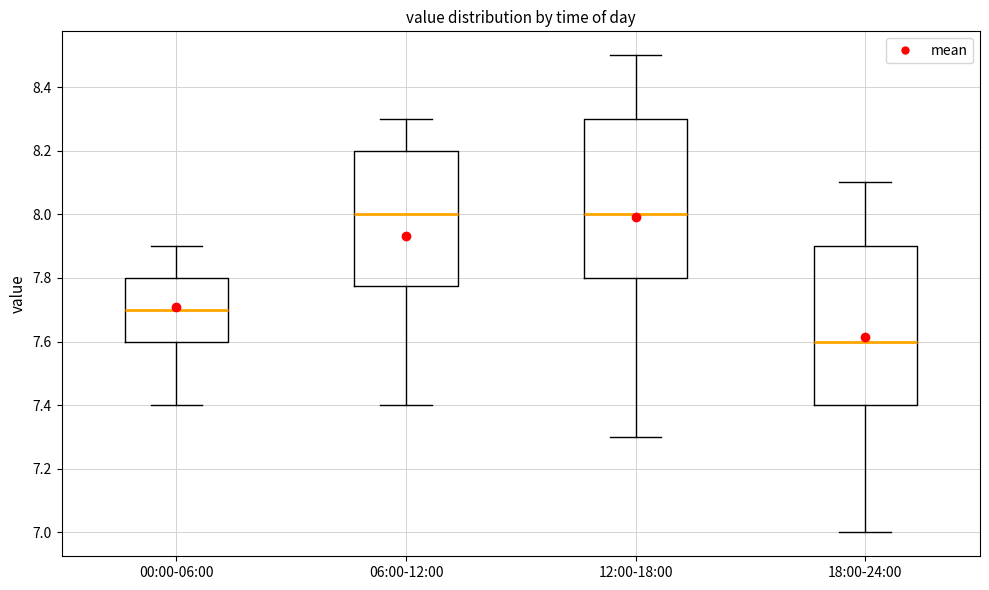

Where does the lower whisker of the box for 12:00-18:00 end on the y-axis? The values are not printed on the chart, so give them approximately, as read against the axis.

7.30